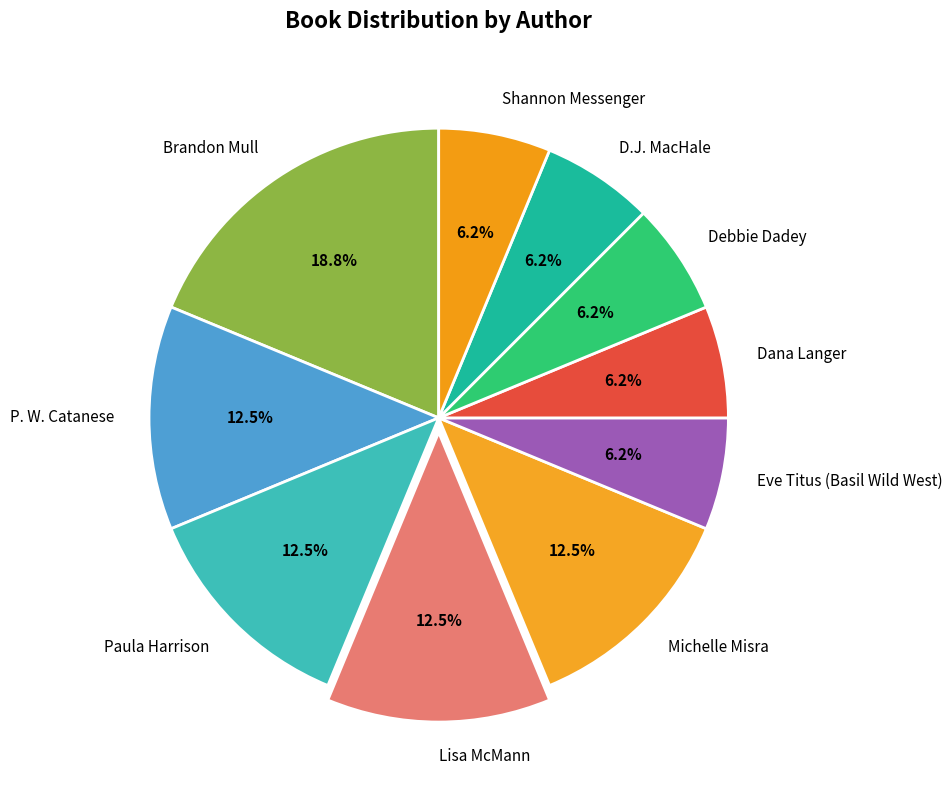

What is the largest slice in the pie chart?

Brandon Mull